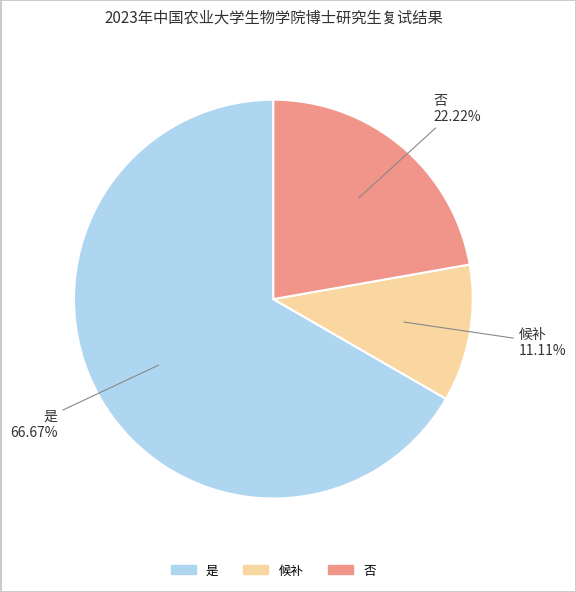

What is the largest slice in the pie chart?

是